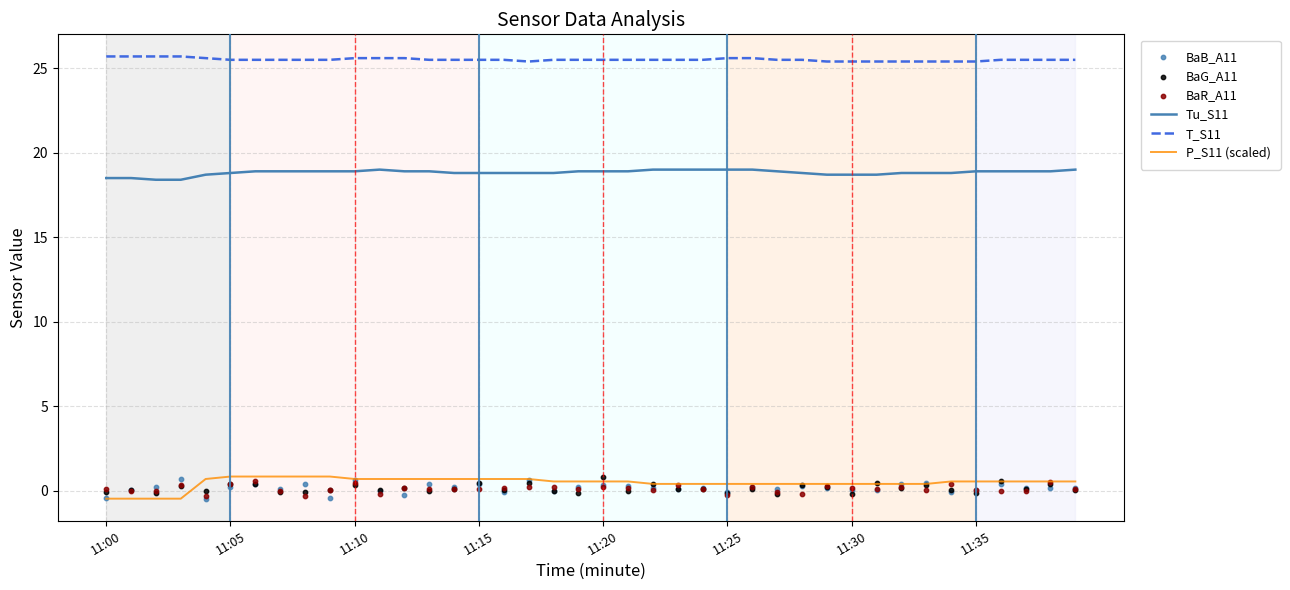

True or false: P_S11 (scaled) and T_S11 cross at least once.

False